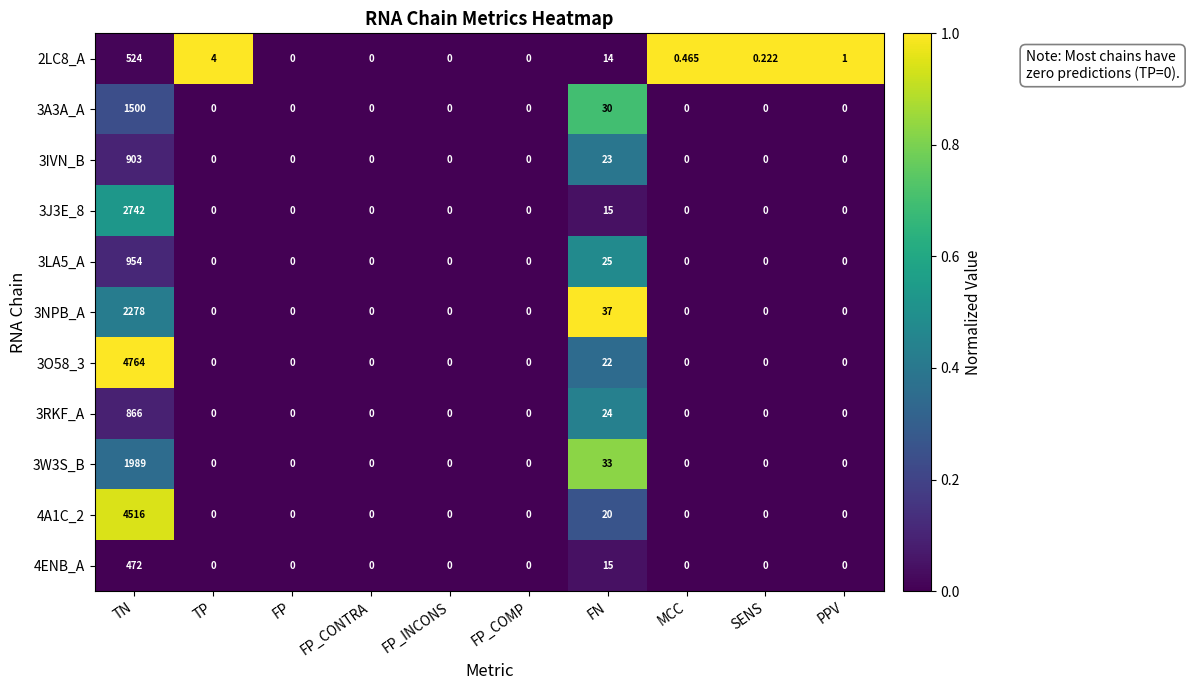

At which category is the sum across all series the highest?

TN